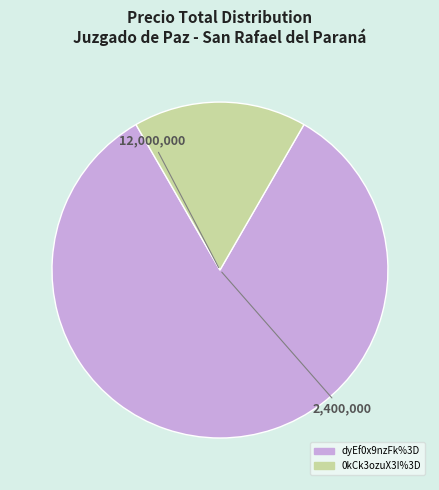

Is dyEf0x9nzFk%3D the majority of the pie?

Yes